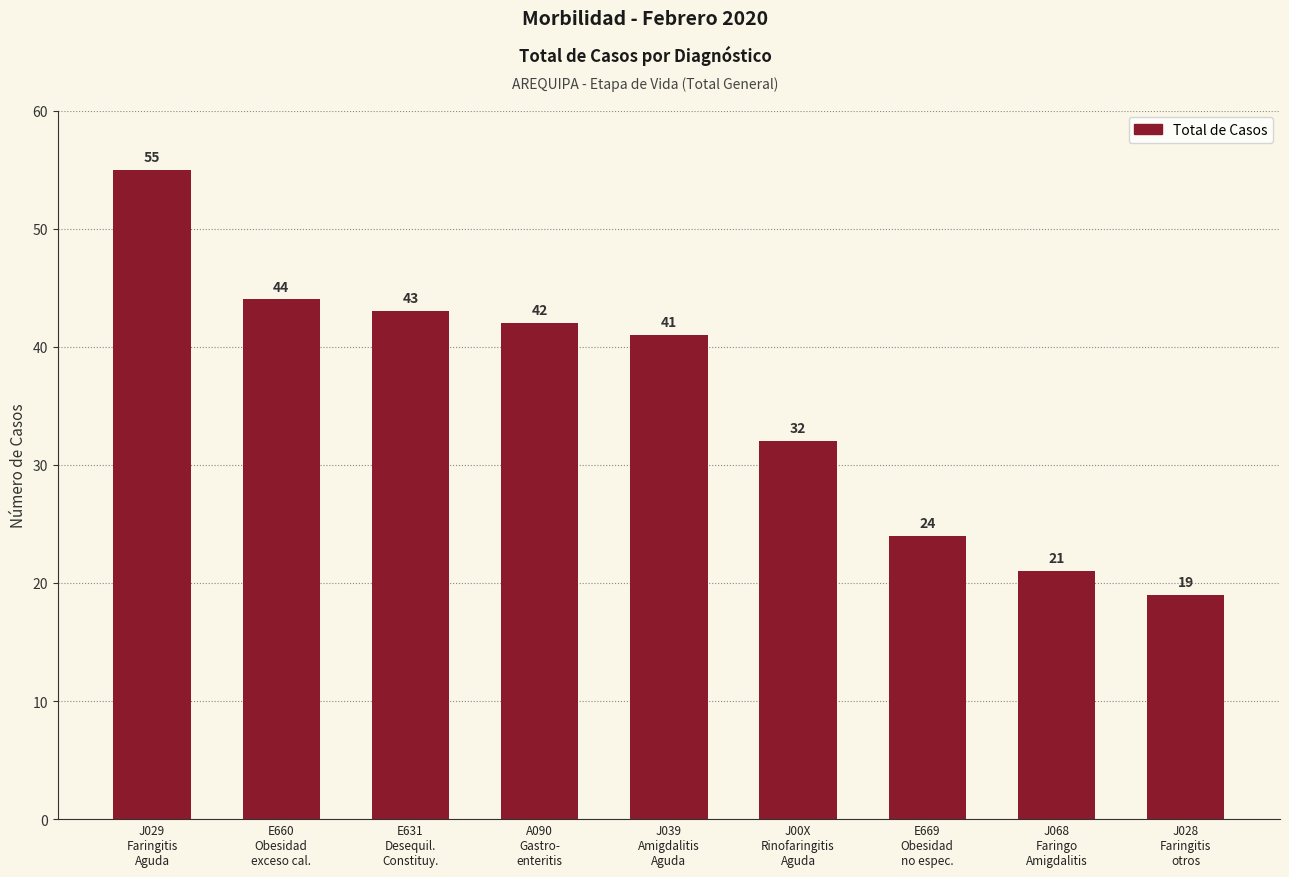

How many series are shown in this chart?

1